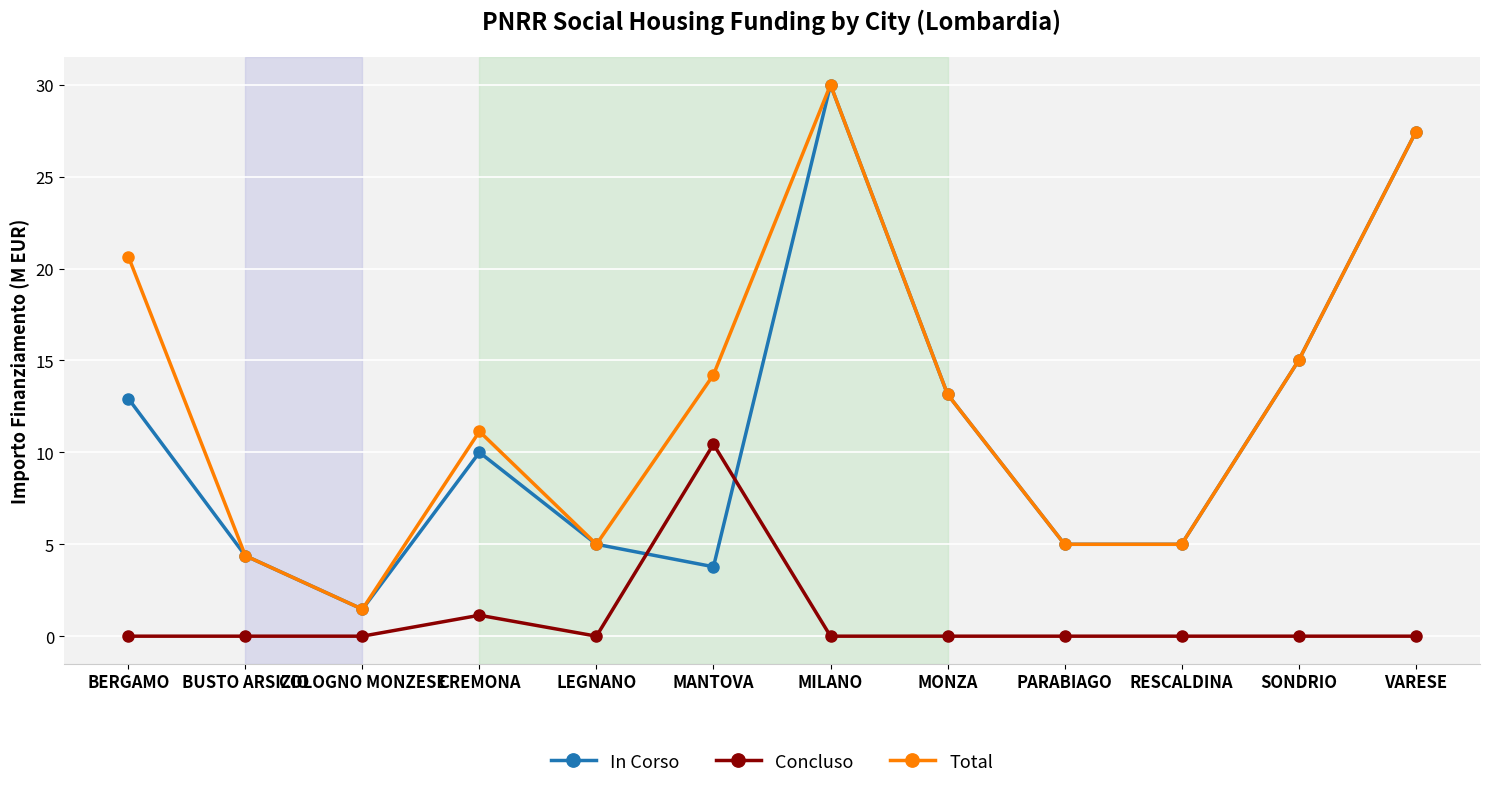

What are all the series names shown in the legend?

In Corso, Concluso, Total